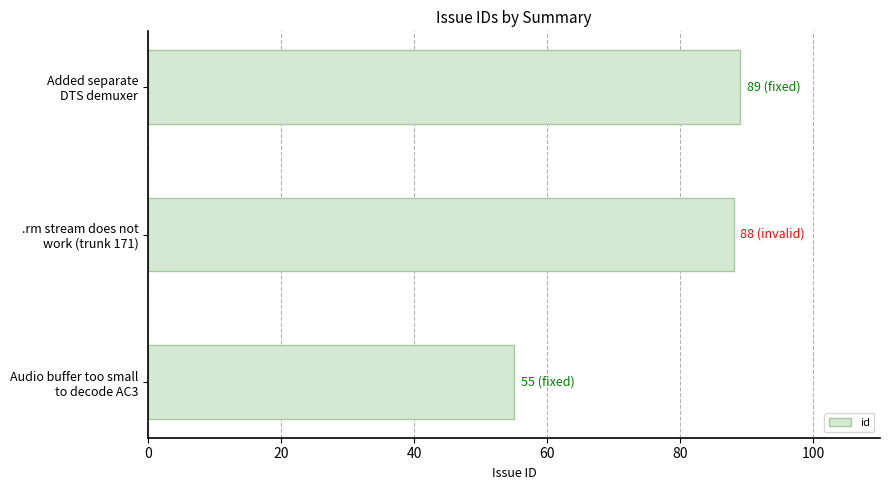

What is the greatest value displayed?

89